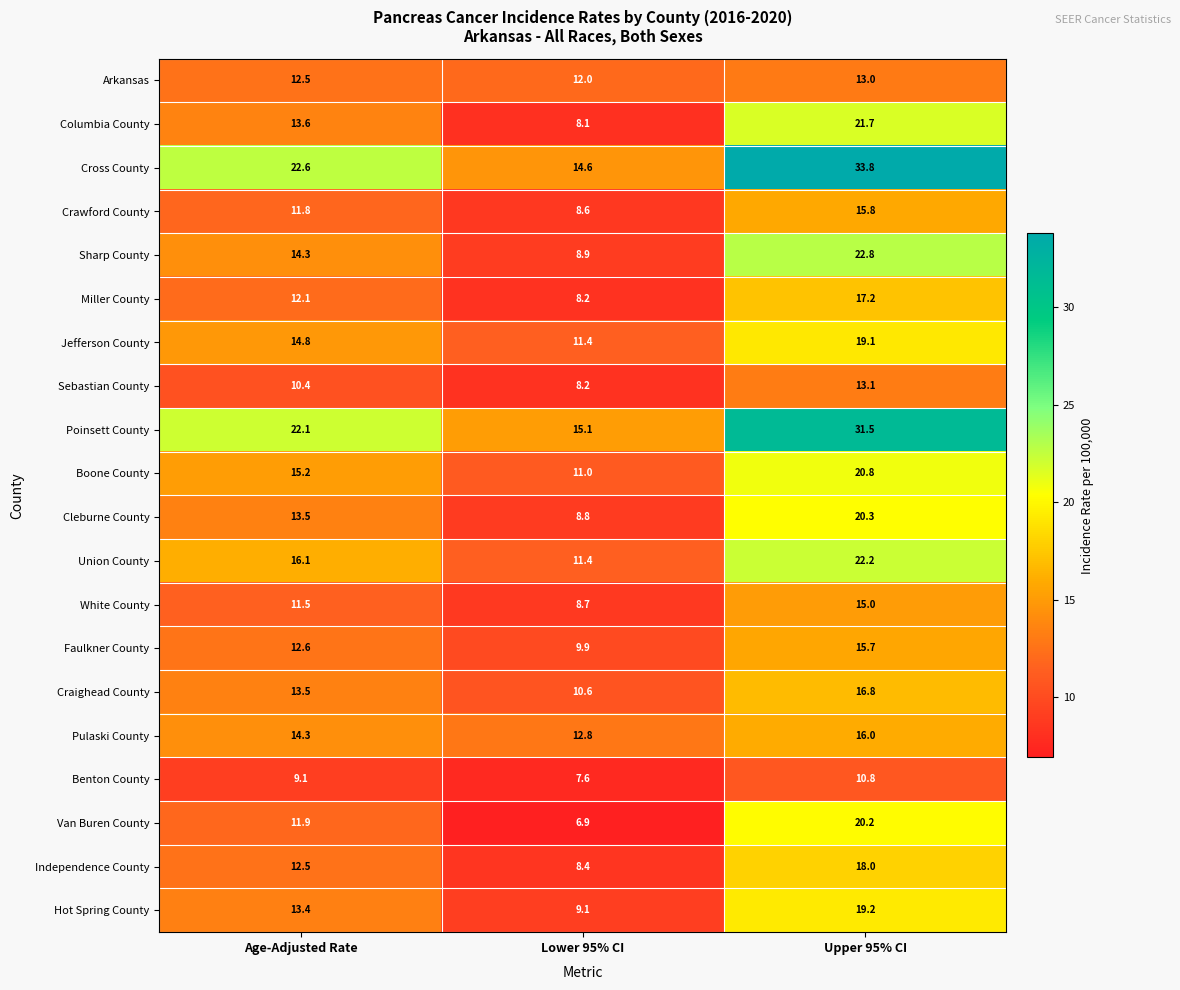

At which category does the chart reach its minimum across all series?

Lower 95% CI